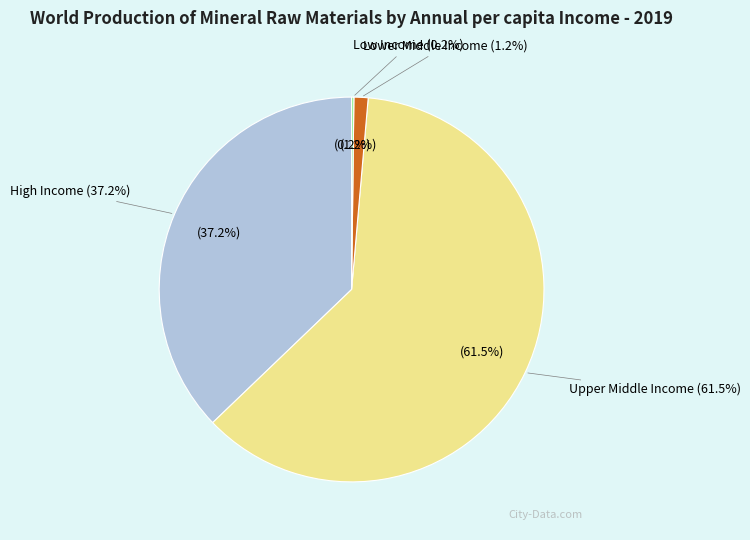

How many slices are in this pie chart?

4